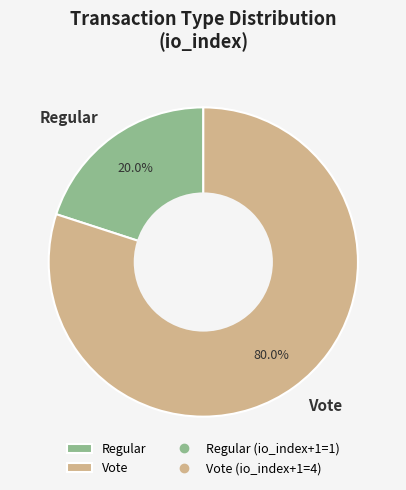

What percentage is the Vote slice, to the nearest percent?

80%